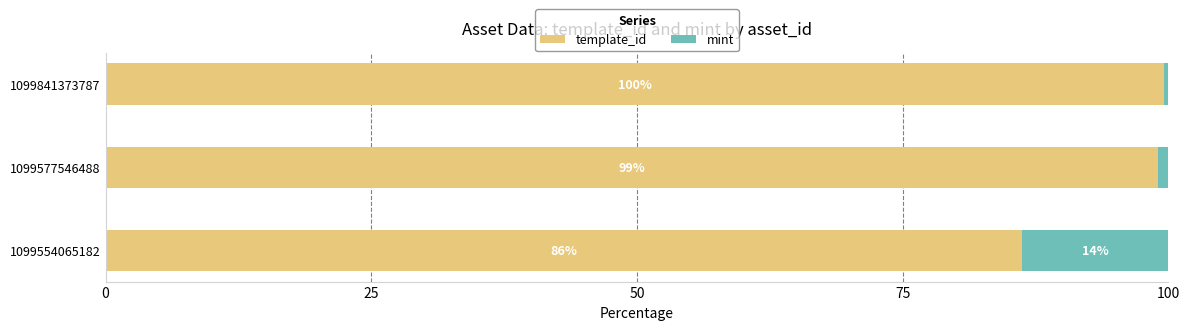

Is it true that template_id equals 86.3 at 1099554065182?

True